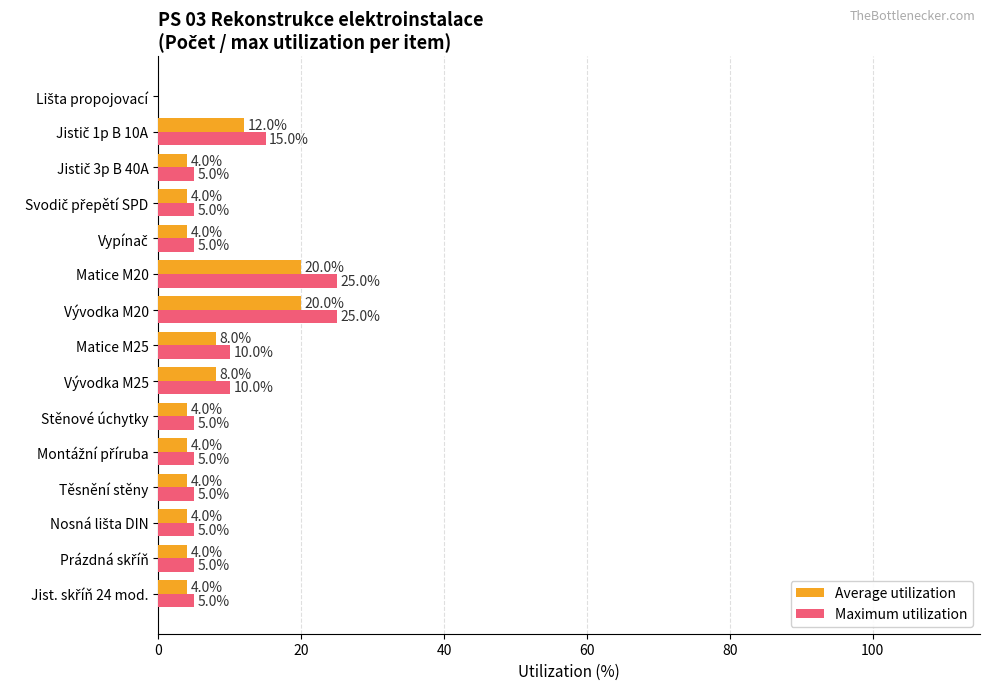

Which series has the widest spread of values?

Maximum utilization